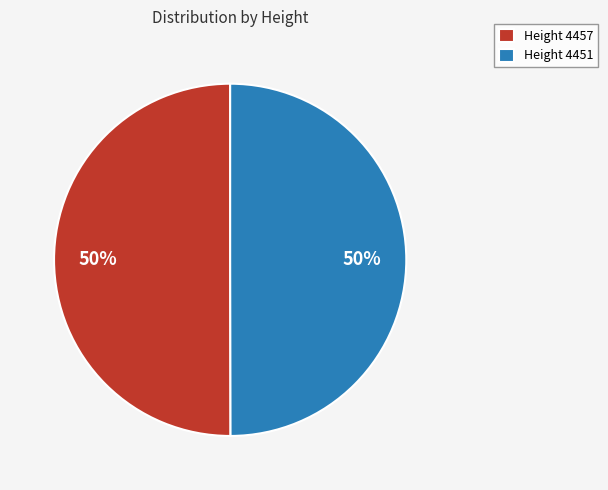

What is the ratio of the value at Height 4457 to the value at Height 4451?

1.0